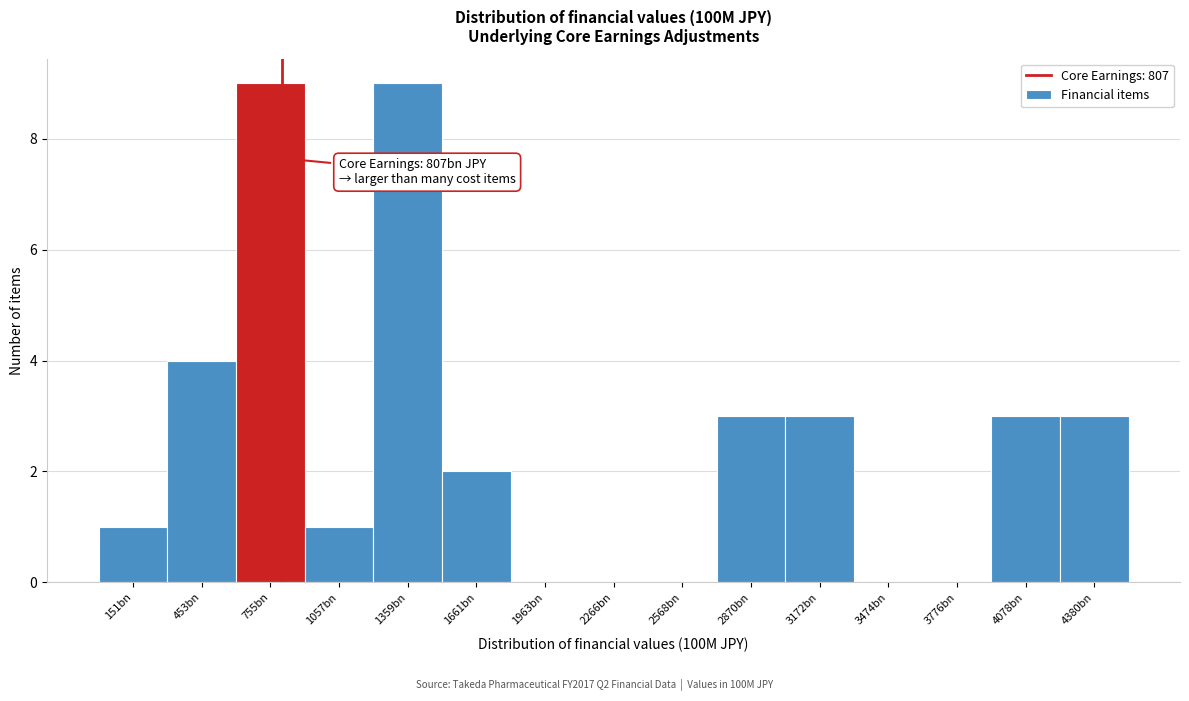

Reading right to left, extract all data points from this chart.

4380bn=3	4078bn=3	3776bn=0	3474bn=0	3172bn=3	2870bn=3	2568bn=0	2266bn=0	1963bn=0	1661bn=2	1359bn=9	1057bn=1	755bn=9	453bn=4	151bn=1